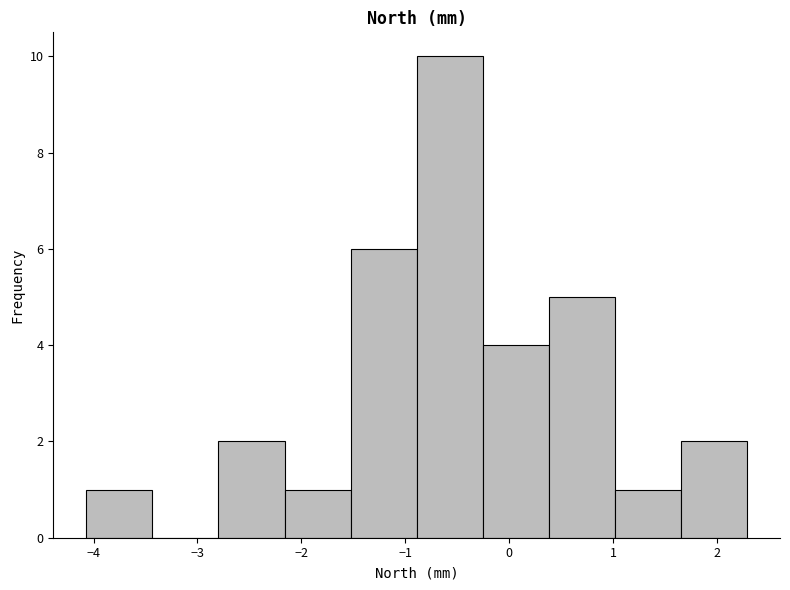

How tall is the bar that spans 0.4 to 1.0 on the x-axis? Neither the bar edges nor the heights are printed on the chart, so give them approximately, as read against the axes.

5